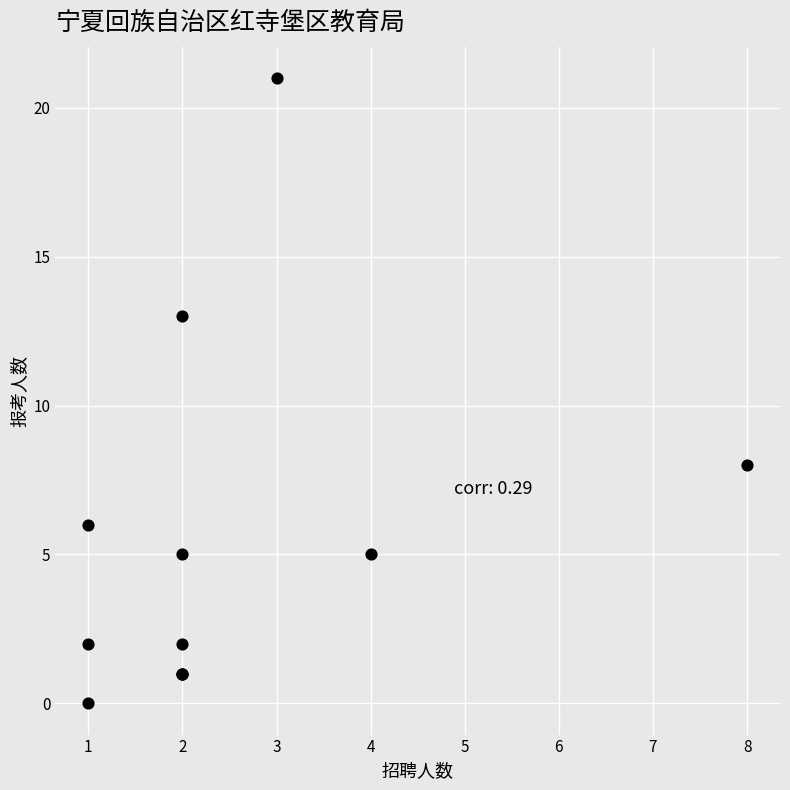

What Y value in the scatter plot is closest to 10?

8